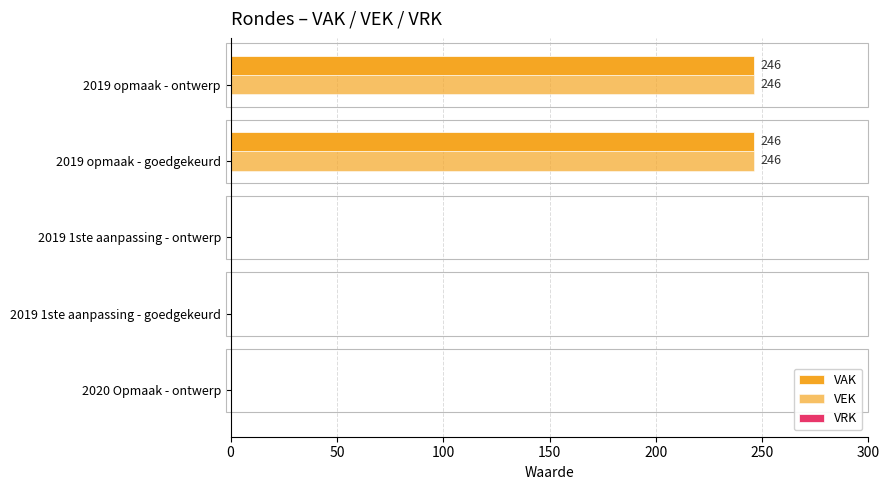

Count the number of categories in the chart.

5